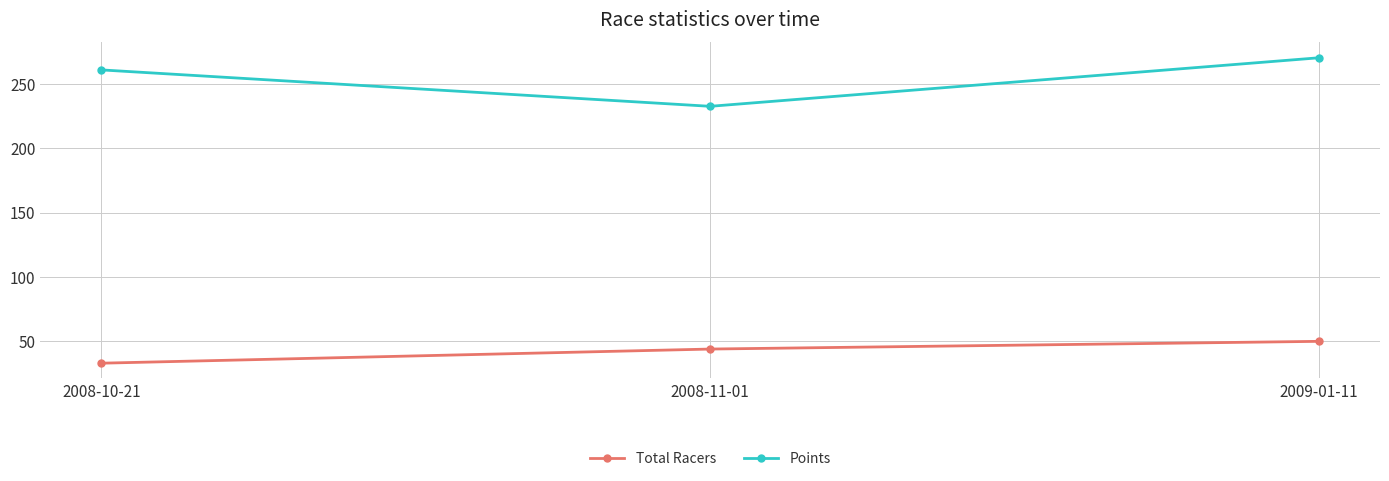

Reading left to right, extract all data points from this chart.

Total Racers: 2008-10-21=33.0	2008-11-01=44.0	2009-01-11=50.0
Points: 2008-10-21=261.1	2008-11-01=232.8	2009-01-11=270.5